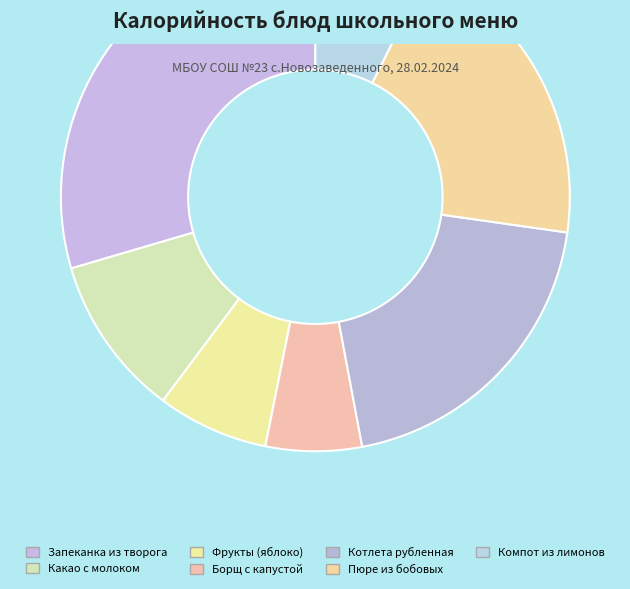

The Фрукты (яблоко) slice represents 7% of the pie. True or false?

True